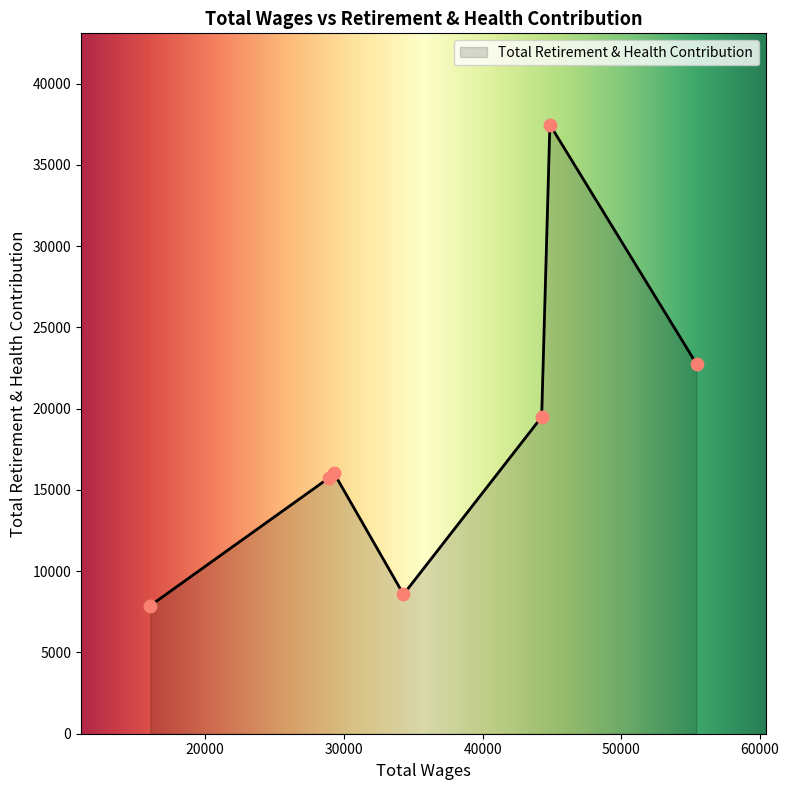

True or false: the data has more than 2 interior local peaks.

False